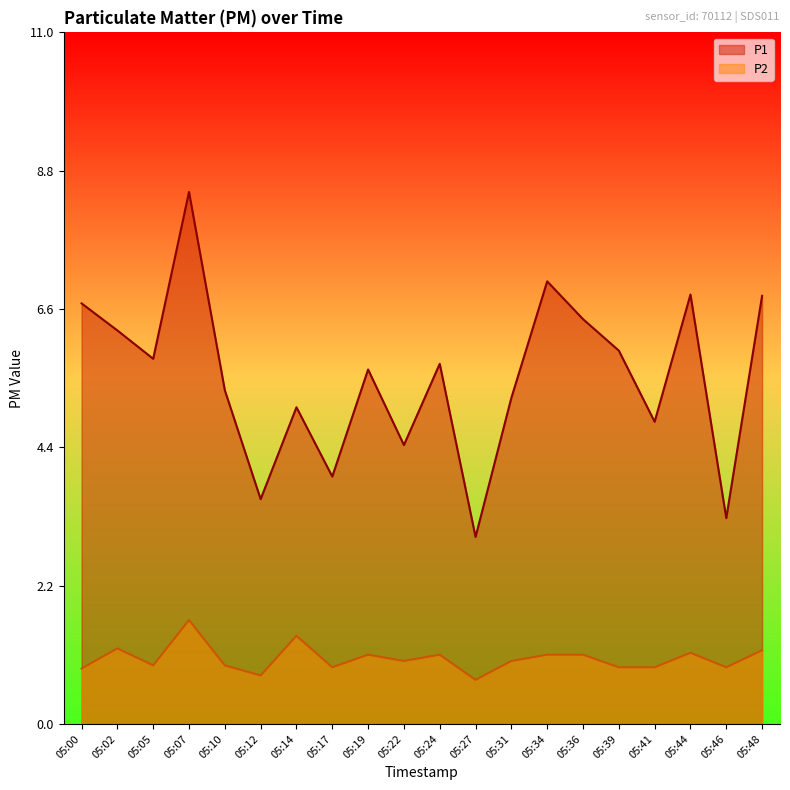

At which category does P2 reach its first local valley?

05:05